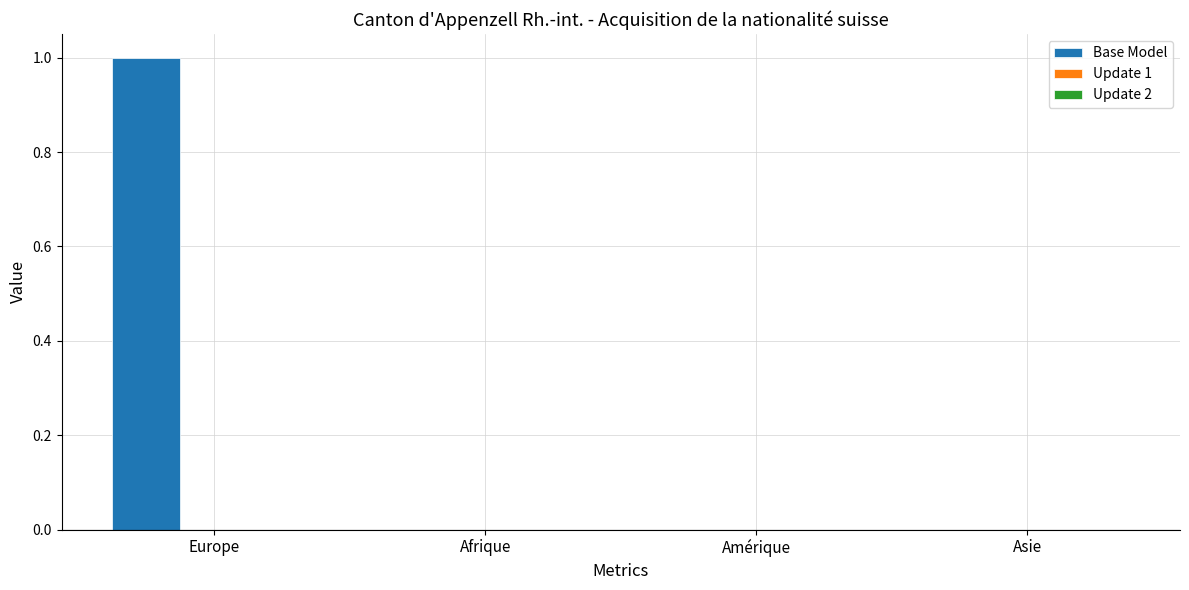

The chart shows a value of 0 at Amérique. True or false?

True